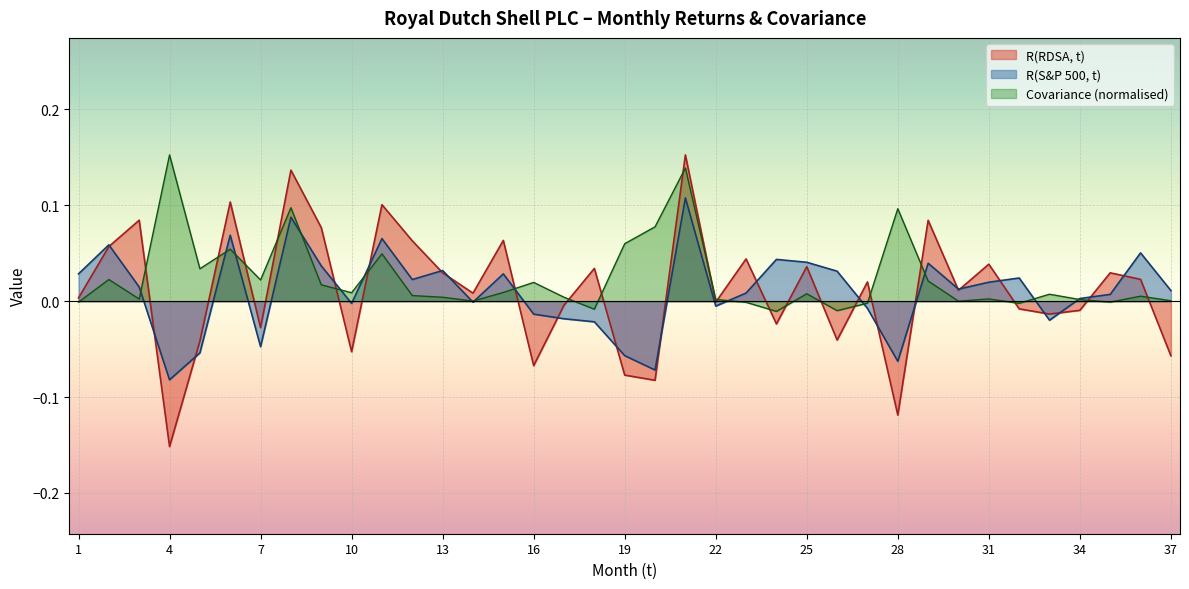

At which label is R(RDSA, t) closest to 0?

22